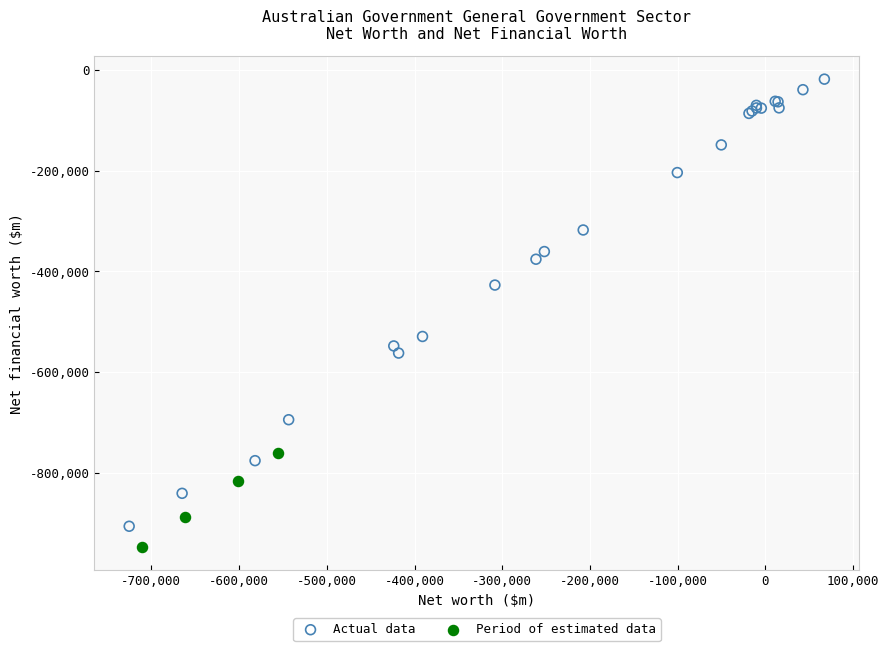

Which series contains the highest Y value?

Actual data